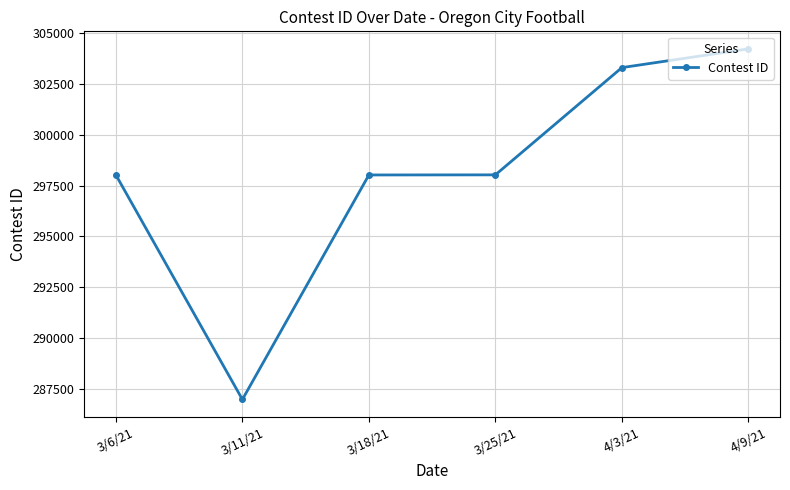

Does the chart display data point markers on the line(s)?

Yes